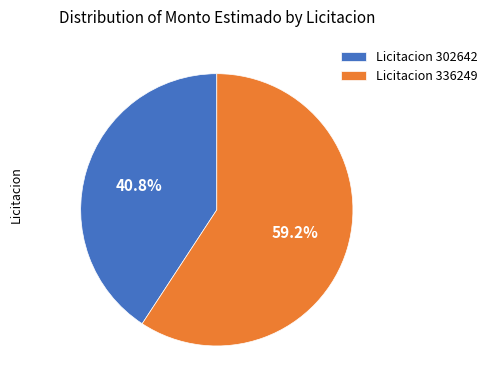

Which category has the biggest portion of the pie?

Licitacion 336249